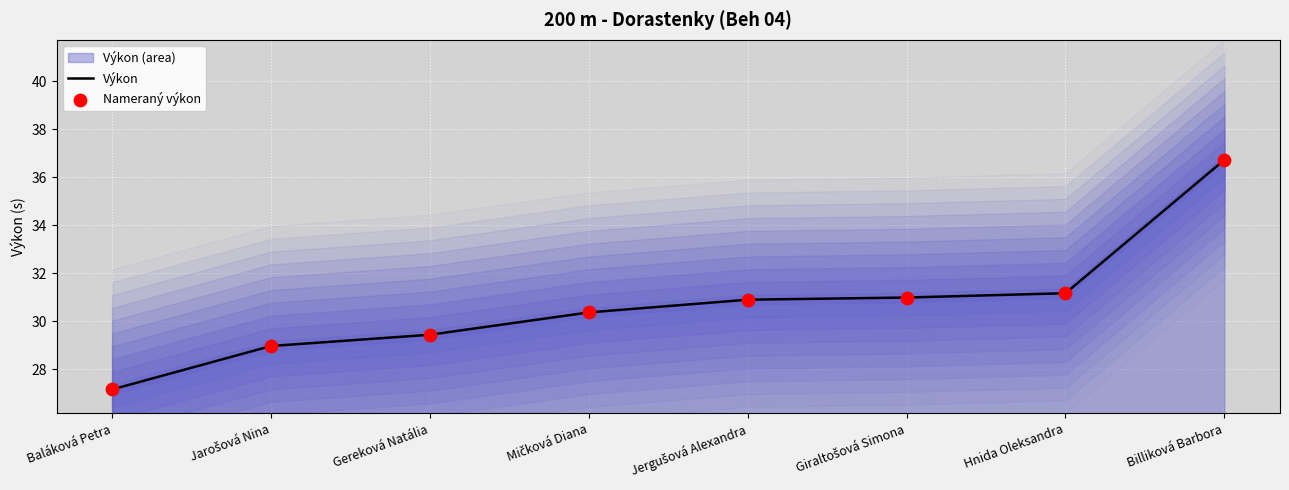

Which series contains the highest Y value?

Výkon